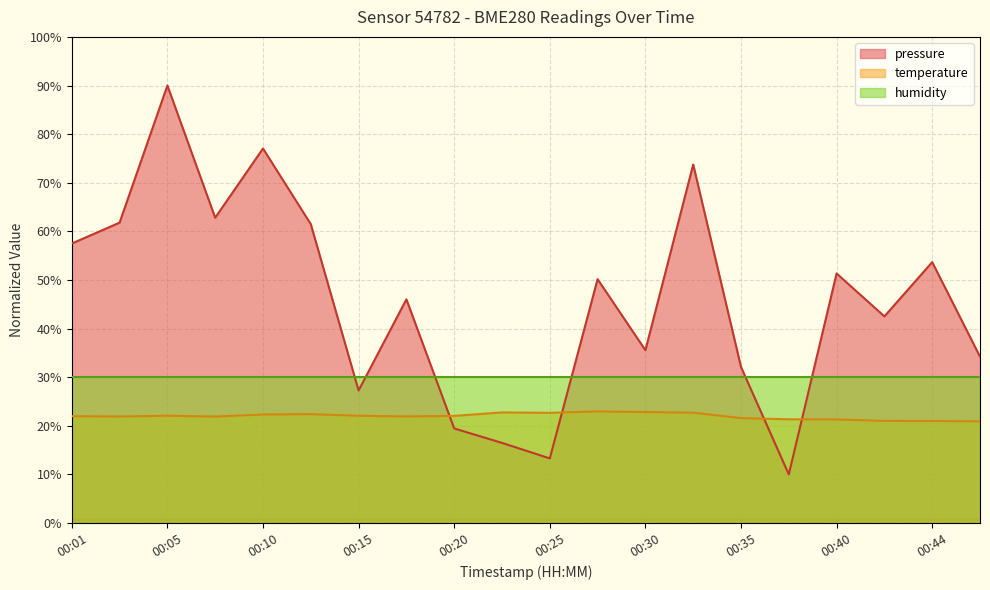

List the labels in order of temperature value, largest first.

00:27, 00:30, 00:23, 00:32, 00:25, 00:13, 00:10, 00:05, 00:15, 00:20, 00:01, 00:18, 00:03, 00:08, 00:35, 00:37, 00:40, 00:42, 00:44, 00:47